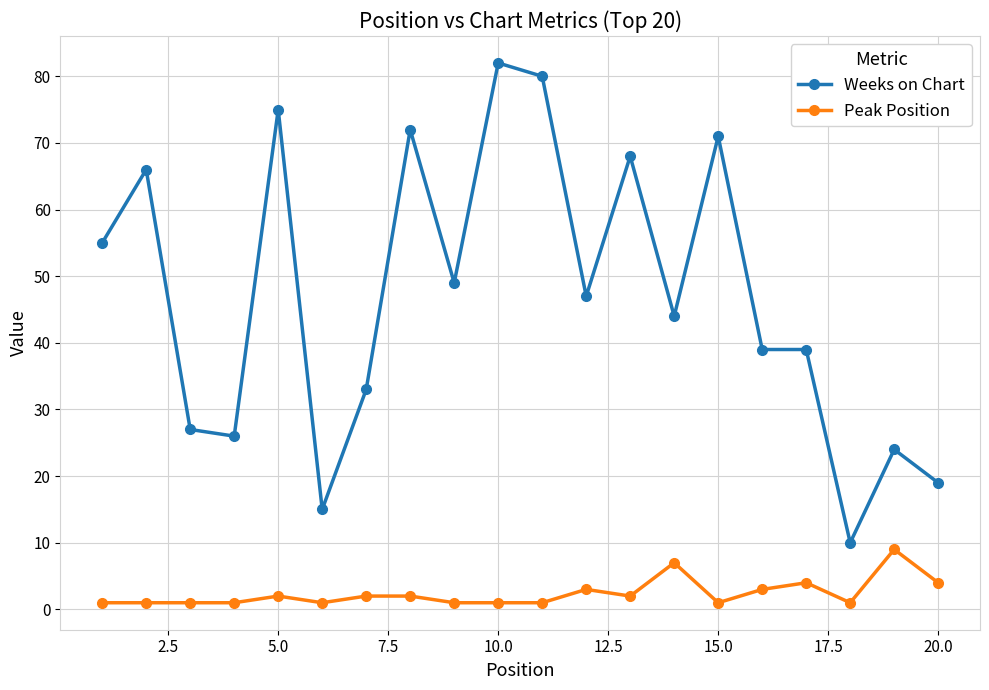

What is the value of the Weeks on Chart point at the 6th from the left?

15